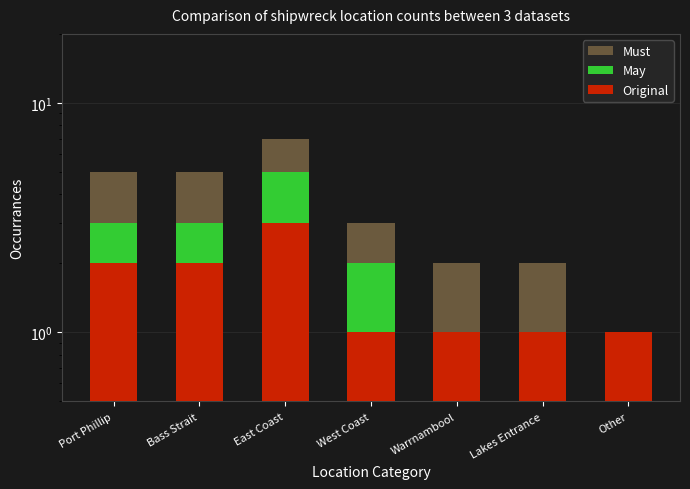

How many distinct data groups are displayed?

3